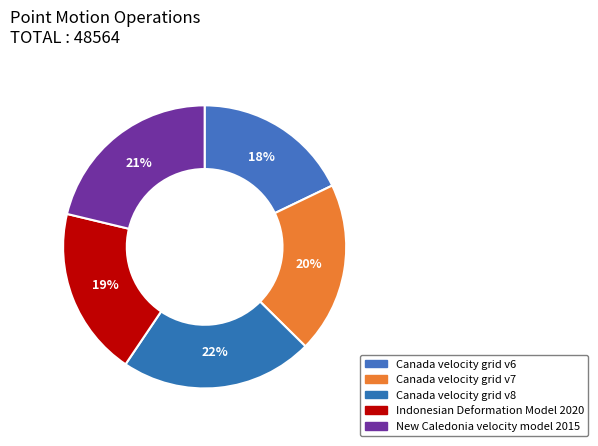

What is the smallest slice in the pie chart?

Canada velocity grid v6